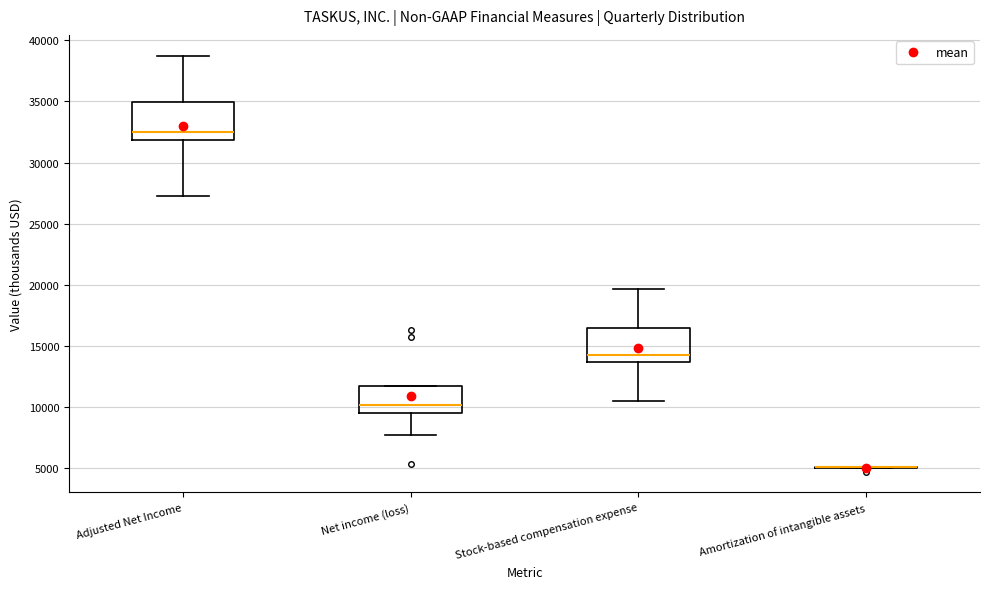

Reading left to right, read every box against the y-axis: the position of its median line, the range the box covers, and the ends of its whiskers. The values are not printed on the chart, so give them approximately, as read against the axis.

Adjusted Net Income: median 32500, box 32000 to 35000, whiskers 27500 to 38500
Net income (loss): median 10000, box 9500 to 11500, whiskers 7500 to 11500
Stock-based compensation expense: median 14500, box 13500 to 16500, whiskers 10500 to 19500
Amortization of intangible assets: box collapsed to a line at 5000, whiskers 5000 to 5000